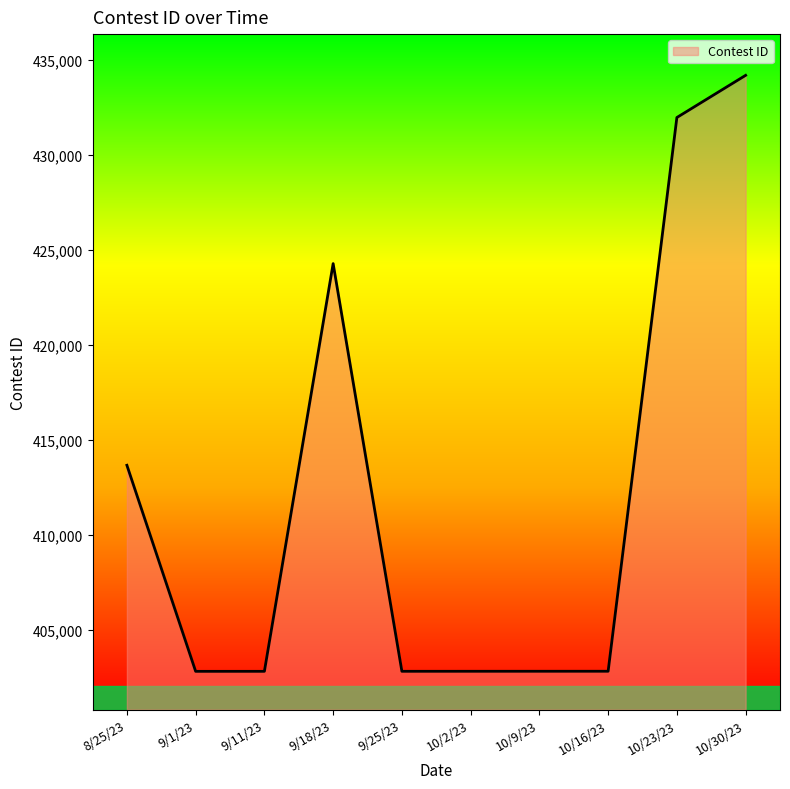

Does the chart have visible grid lines?

No